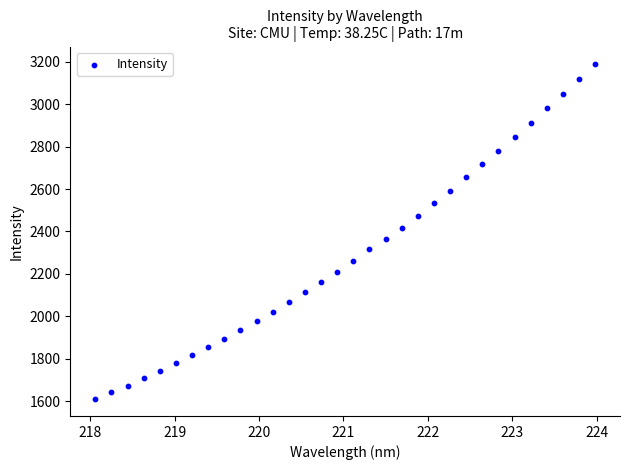

What is the range of Y values (max minus min)?

1582.8